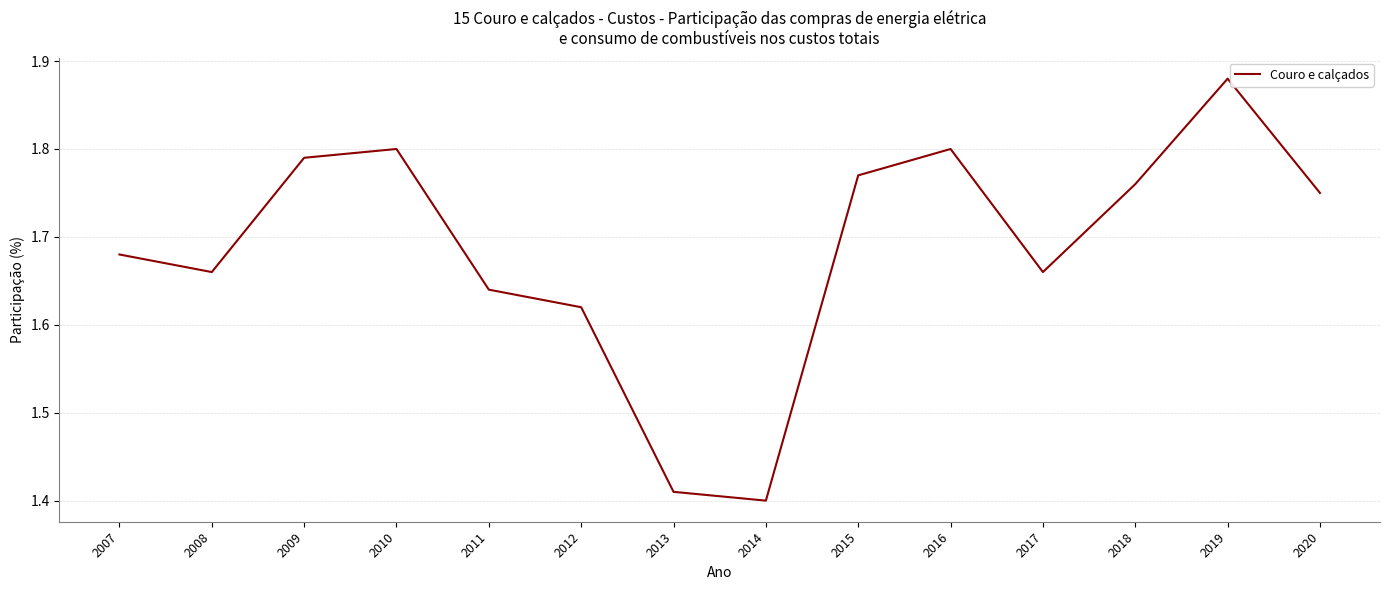

Which category has the highest value across all series?

2019